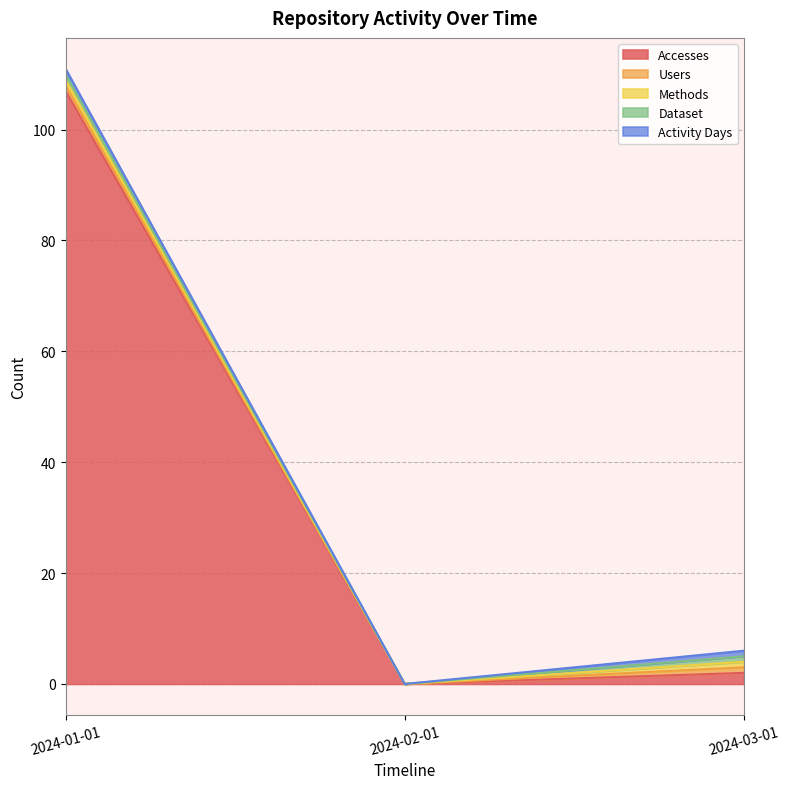

At 2024-01-01, list the series in order from smallest to largest.

Users, Methods, Dataset, Activity Days, Accesses